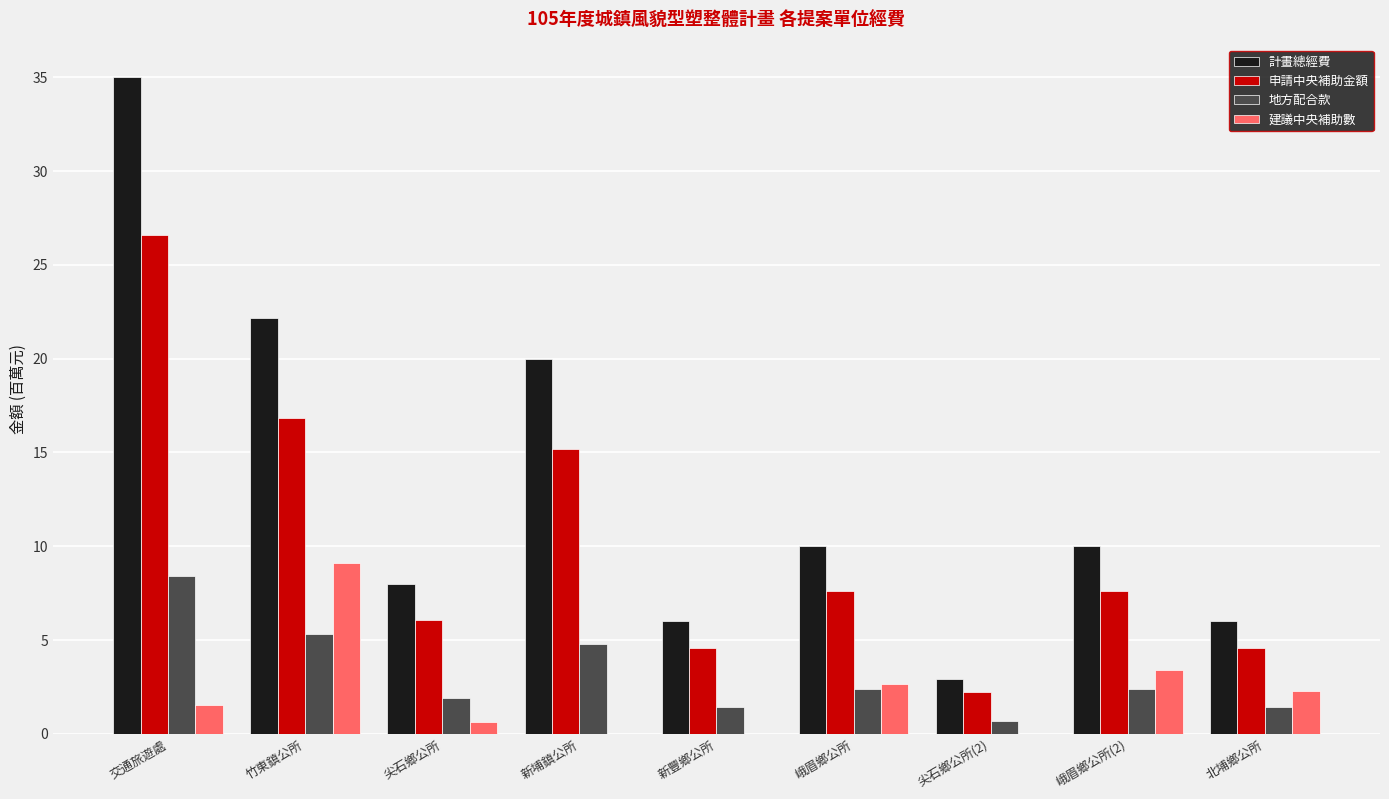

The 計畫總經費 series shows 13.6 at 新埔鎮公所. True or false?

False